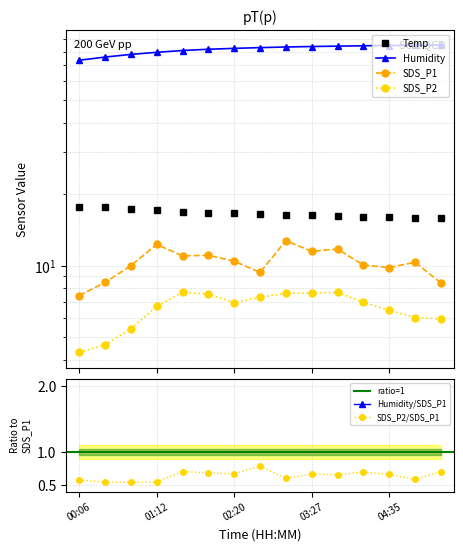

Reading left to right, extract all data points from this chart.

Temp: 00:06=17.7	00:28=17.6	00:50=17.3	01:12=17.1	01:35=16.9	01:57=16.7	02:20=16.6	02:42=16.5	03:05=16.4	03:27=16.3	03:50=16.2	04:12=16.1	04:35=16.0	04:57=15.9	05:20=15.8
Humidity: 00:06=73.5	00:28=75.8	00:50=77.8	01:12=79.4	01:35=80.8	01:57=81.8	02:20=82.5	02:42=83.1	03:05=83.6	03:27=84.0	03:50=84.3	04:12=84.6	04:35=84.8	04:57=85.0	05:20=85.2
SDS_P1: 00:06=7.5	00:28=8.5	00:50=10.0	01:12=12.3	01:35=11.0	01:57=11.1	02:20=10.4	02:42=9.3	03:05=12.7	03:27=11.5	03:50=11.7	04:12=10.1	04:35=9.8	04:57=10.3	05:20=8.4
SDS_P2: 00:06=4.3	00:28=4.6	00:50=5.4	01:12=6.7	01:35=7.7	01:57=7.6	02:20=7.0	02:42=7.3	03:05=7.6	03:27=7.7	03:50=7.7	04:12=7.0	04:35=6.5	04:57=6.0	05:20=6.0